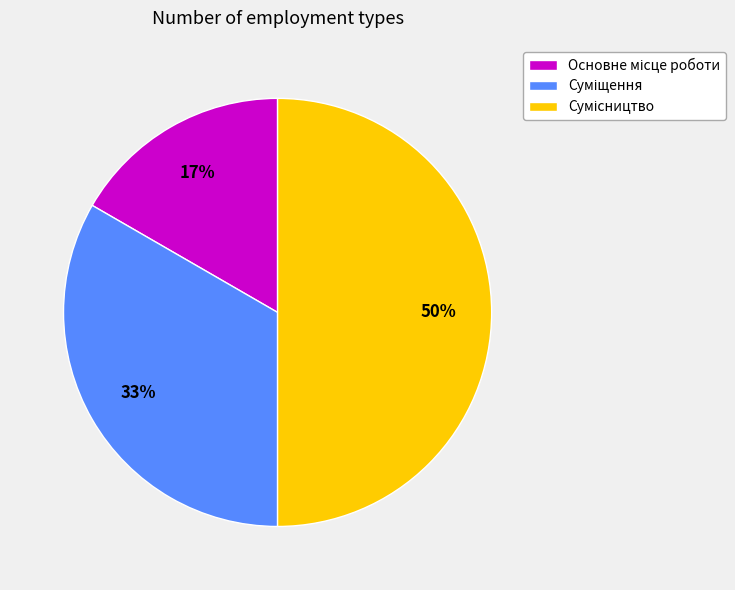

To the nearest percent, what is the average slice percentage?

33%